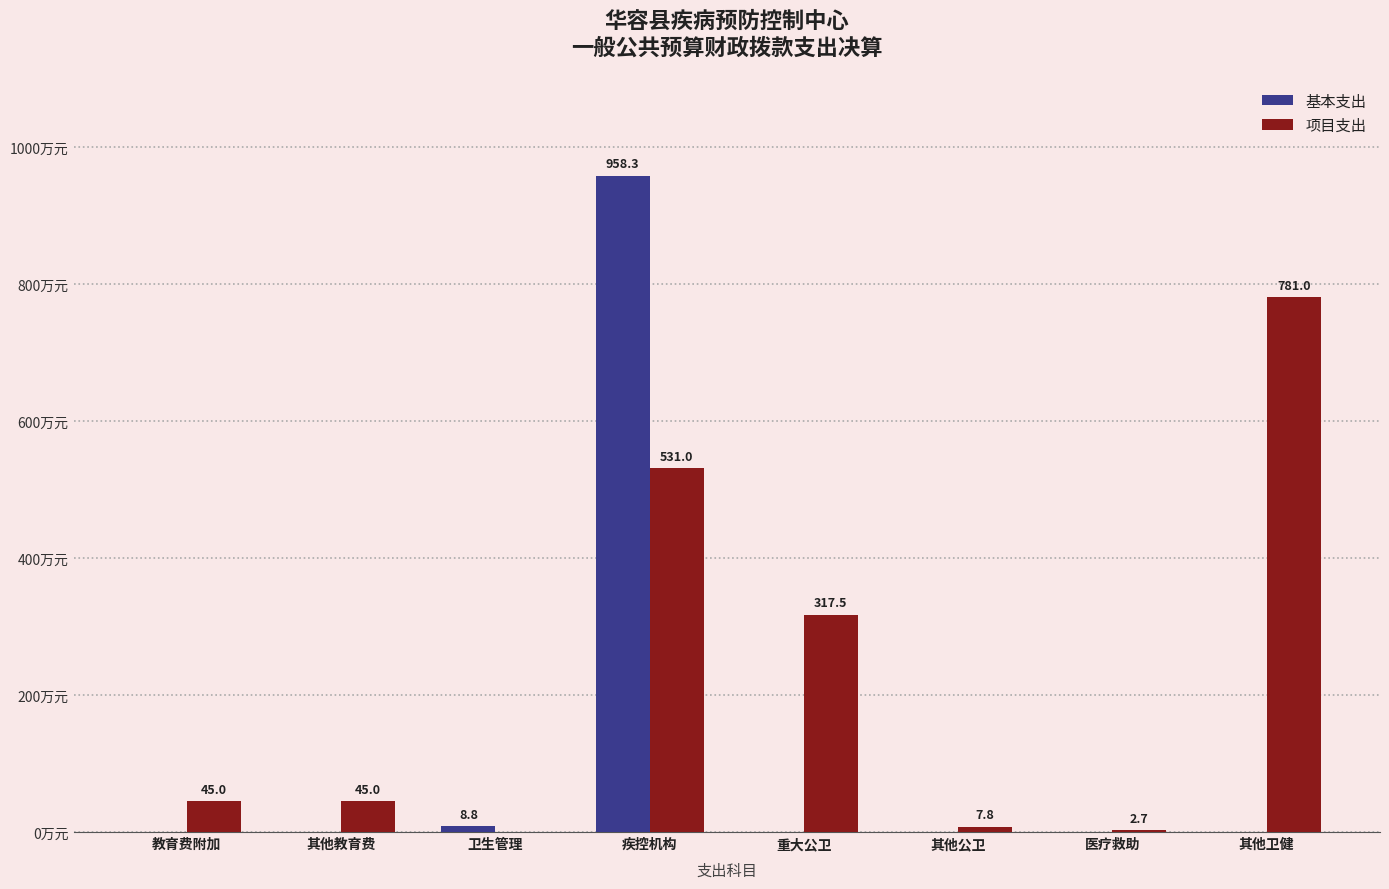

At which label is 基本支出 closest to 479?

卫生管理